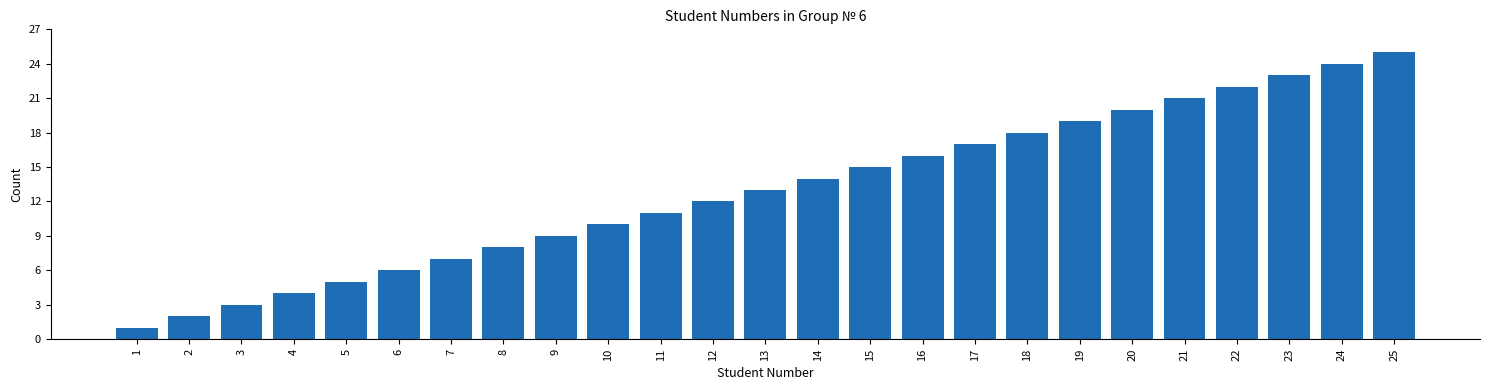

What is the ratio of the value at 7 to the value at 15?

0.5